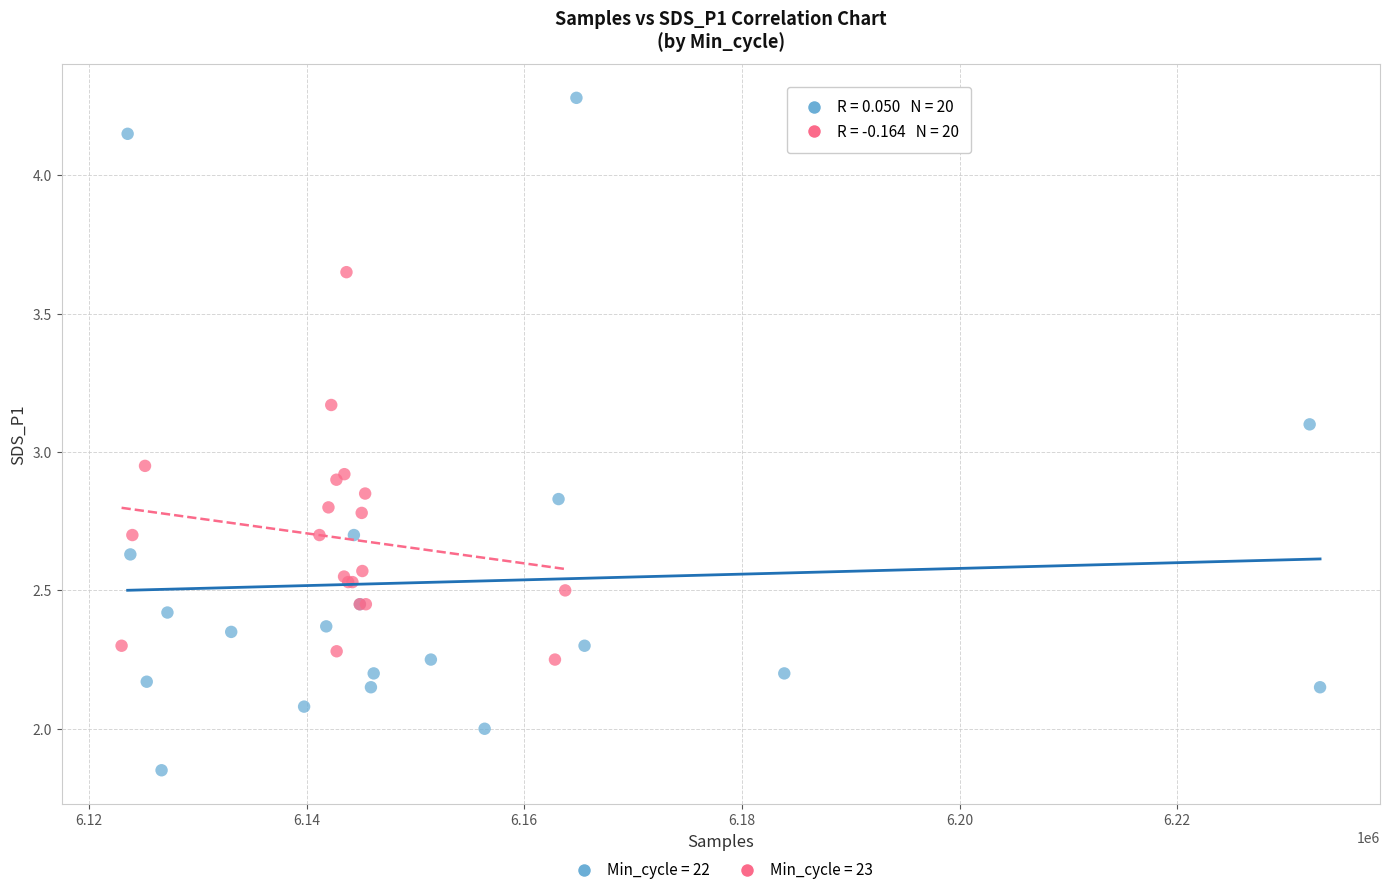

Which series reaches the maximum Y coordinate?

Min_cycle = 22